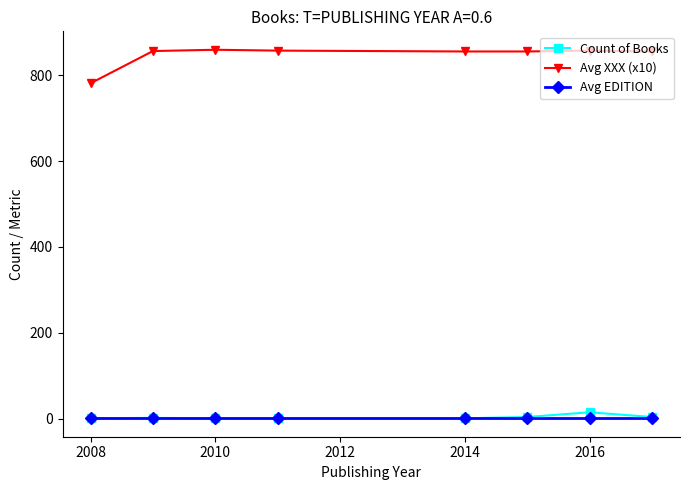

What is the lowest value of the Count of Books series?

1